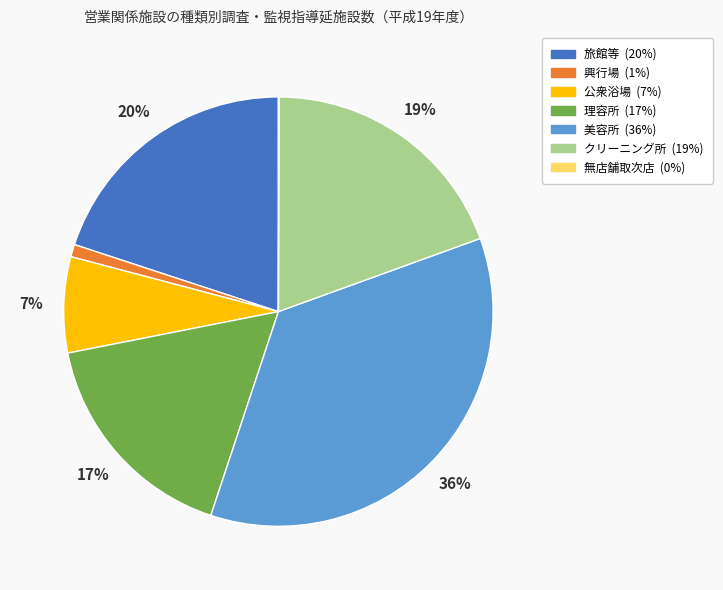

Which category has the biggest portion of the pie?

美容所